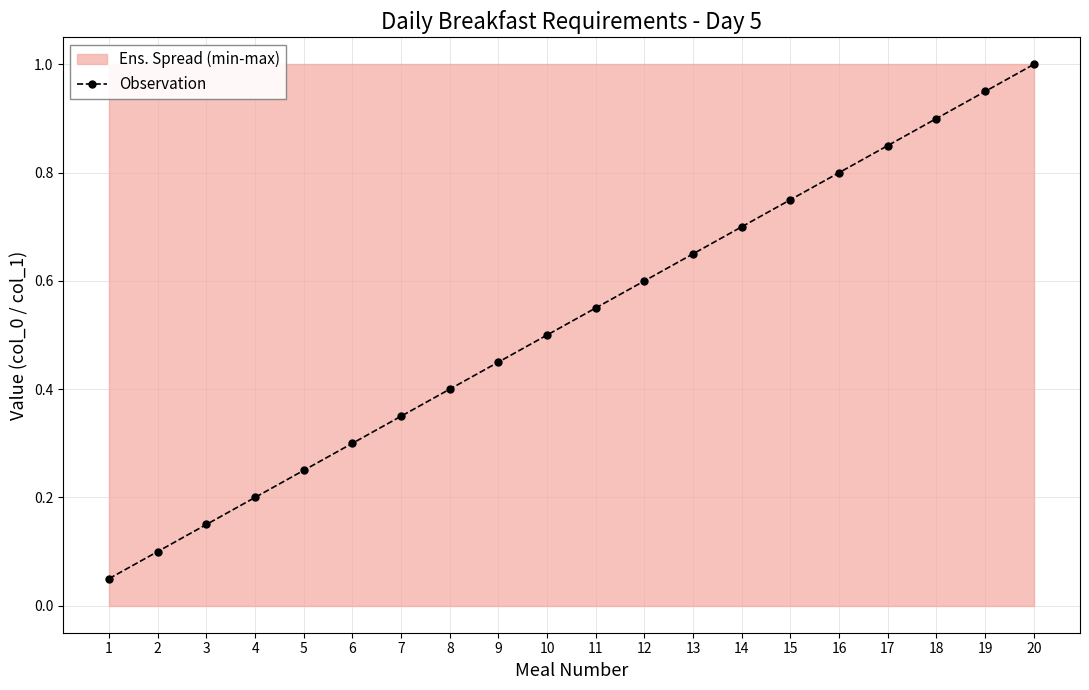

Reading left to right, transcribe all the data shown in this chart.

1=0.1	2=0.1	3=0.1	4=0.2	5=0.2	6=0.3	7=0.3	8=0.4	9=0.5	10=0.5	11=0.6	12=0.6	13=0.7	14=0.7	15=0.8	16=0.8	17=0.8	18=0.9	19=0.9	20=1.0